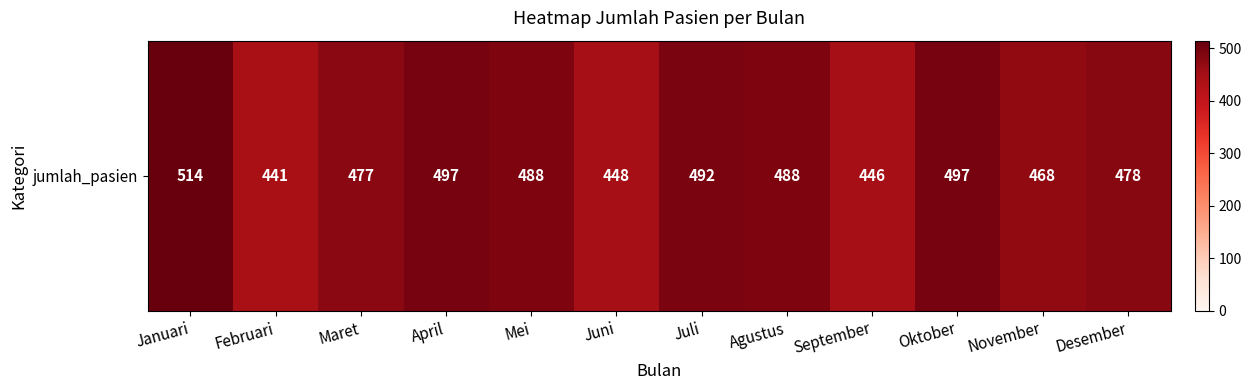

Which has a higher value, Agustus or Juli?

Juli